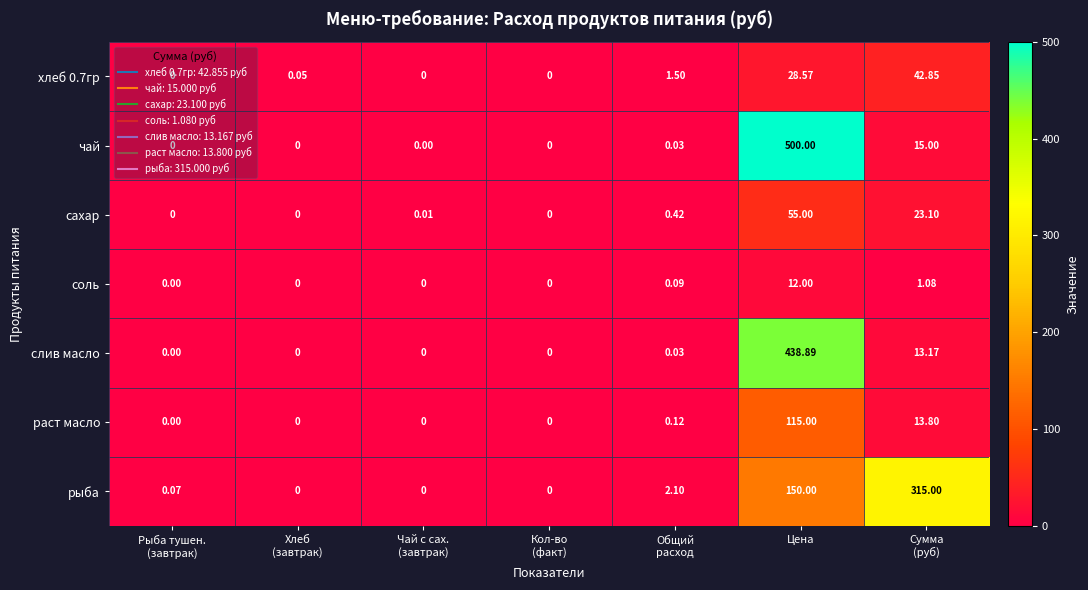

Which label corresponds to the largest value in the chart?

Цена